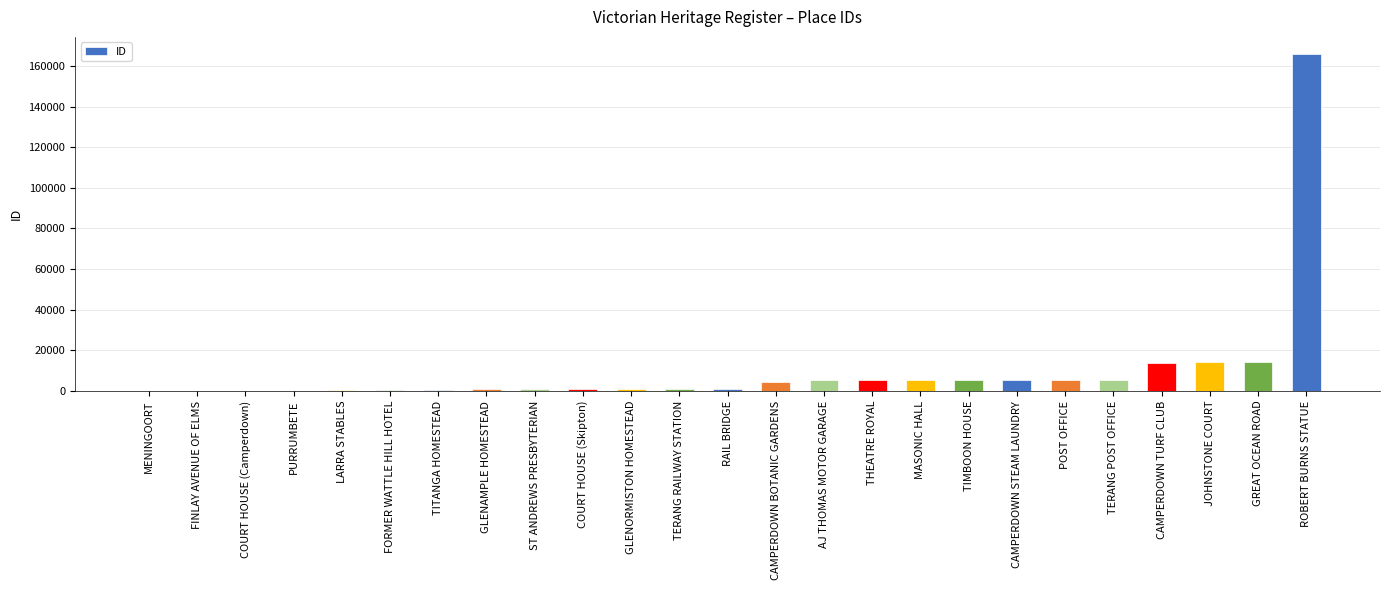

At which category does the chart reach its peak across all series?

ROBERT BURNS STATUE